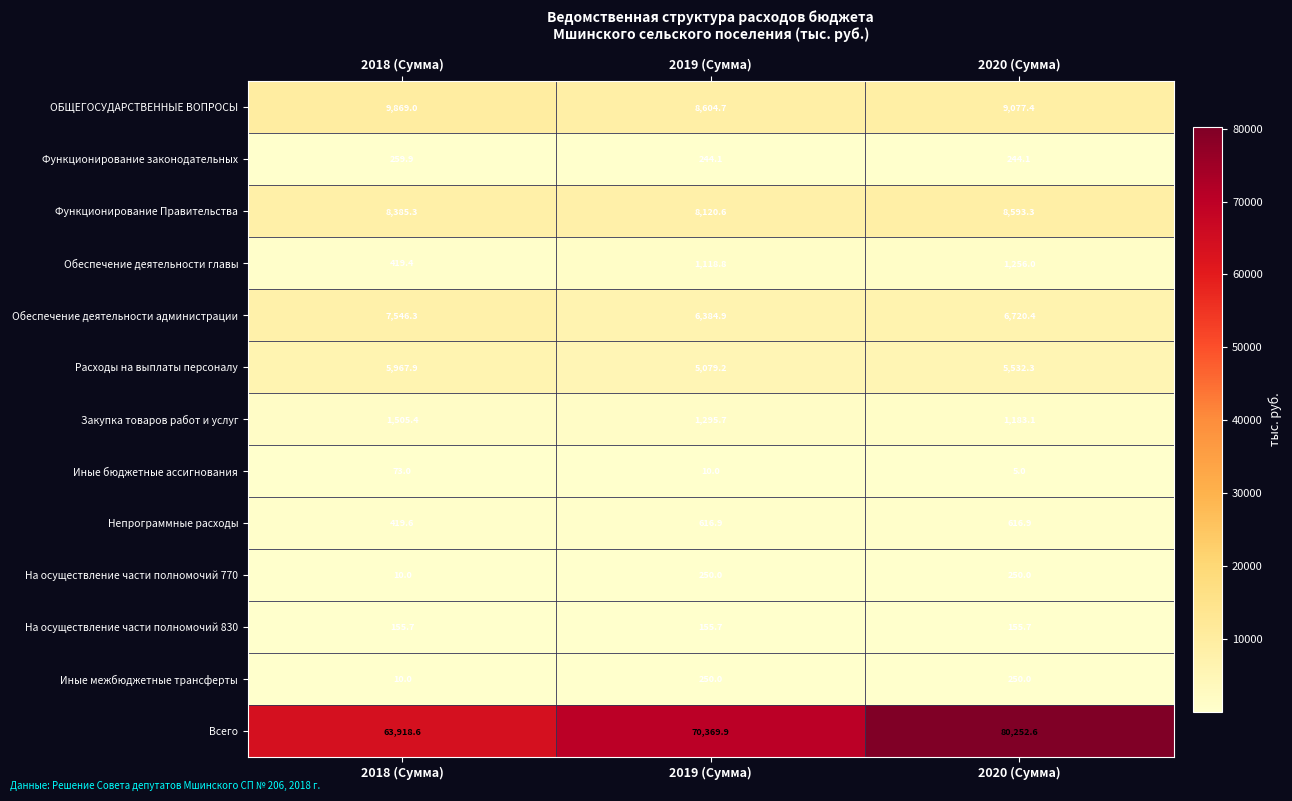

Read the Обеспечение деятельности администрации value at 2018 (Сумма).

7546.3